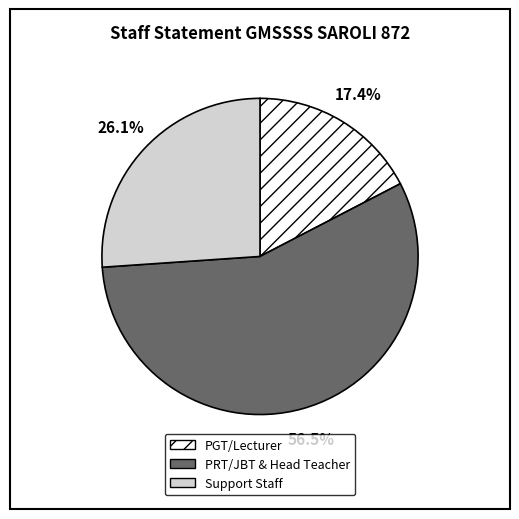

Is there any slice that represents more than half of the pie?

Yes